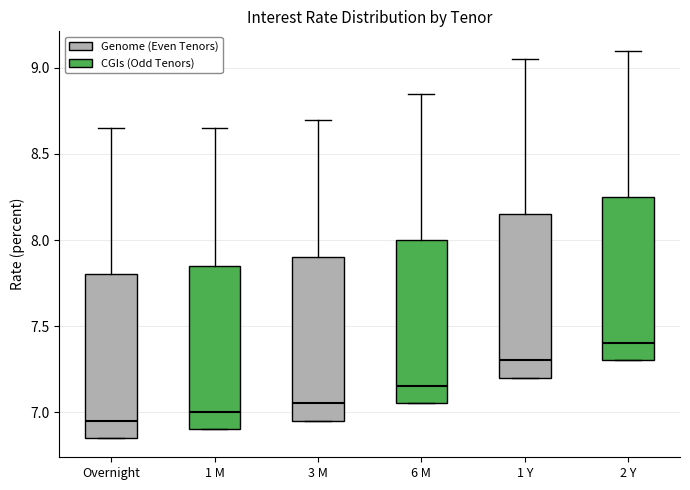

Which box has the highest median line?

2 Y